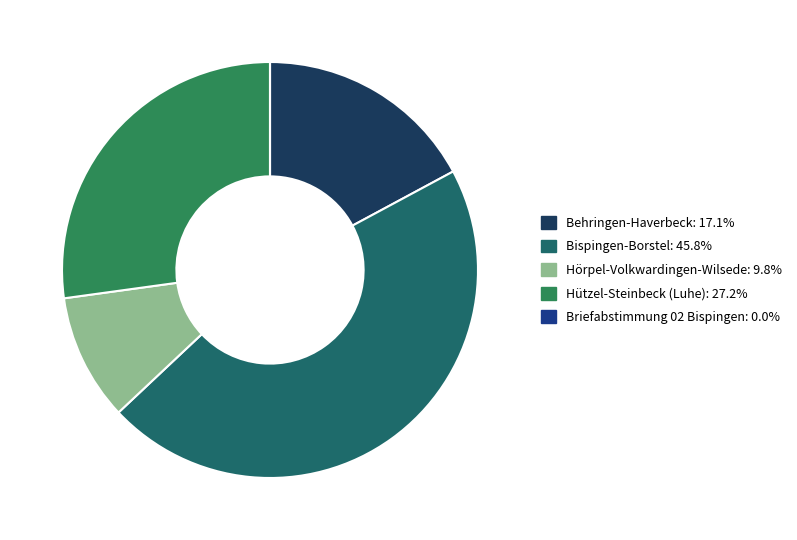

Between Bispingen-Borstel and Hützel-Steinbeck (Luhe), which is larger?

Bispingen-Borstel